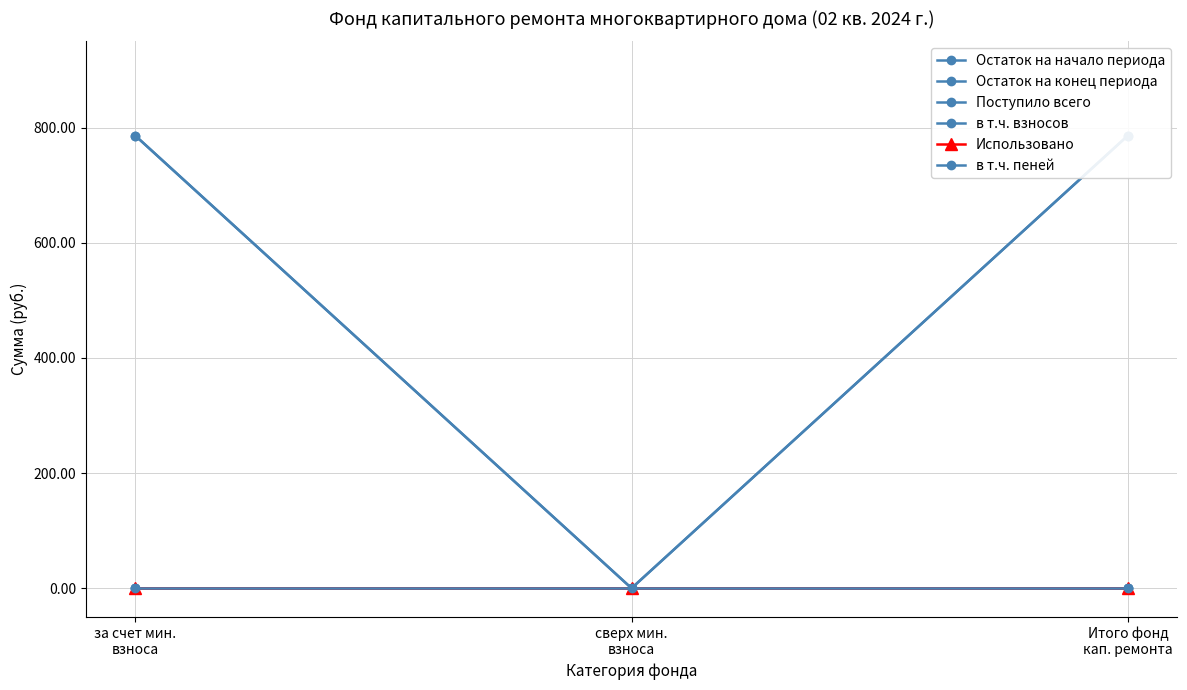

Is the value of в т.ч. взносов at сверх мин.
взноса greater than the value of в т.ч. пеней at Итого фонд
кап. ремонта?

No